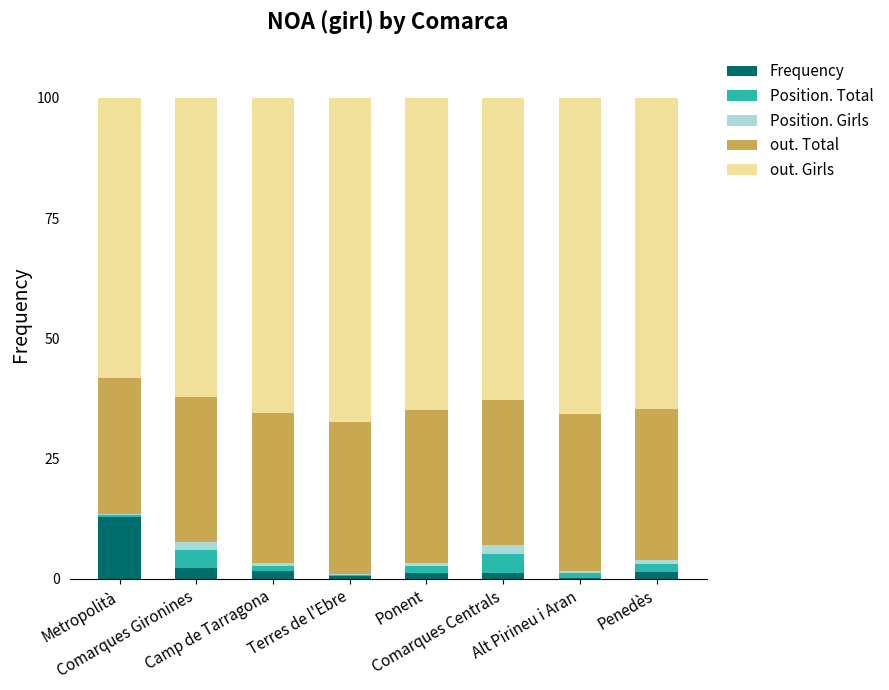

Count the number of categories in the chart.

8